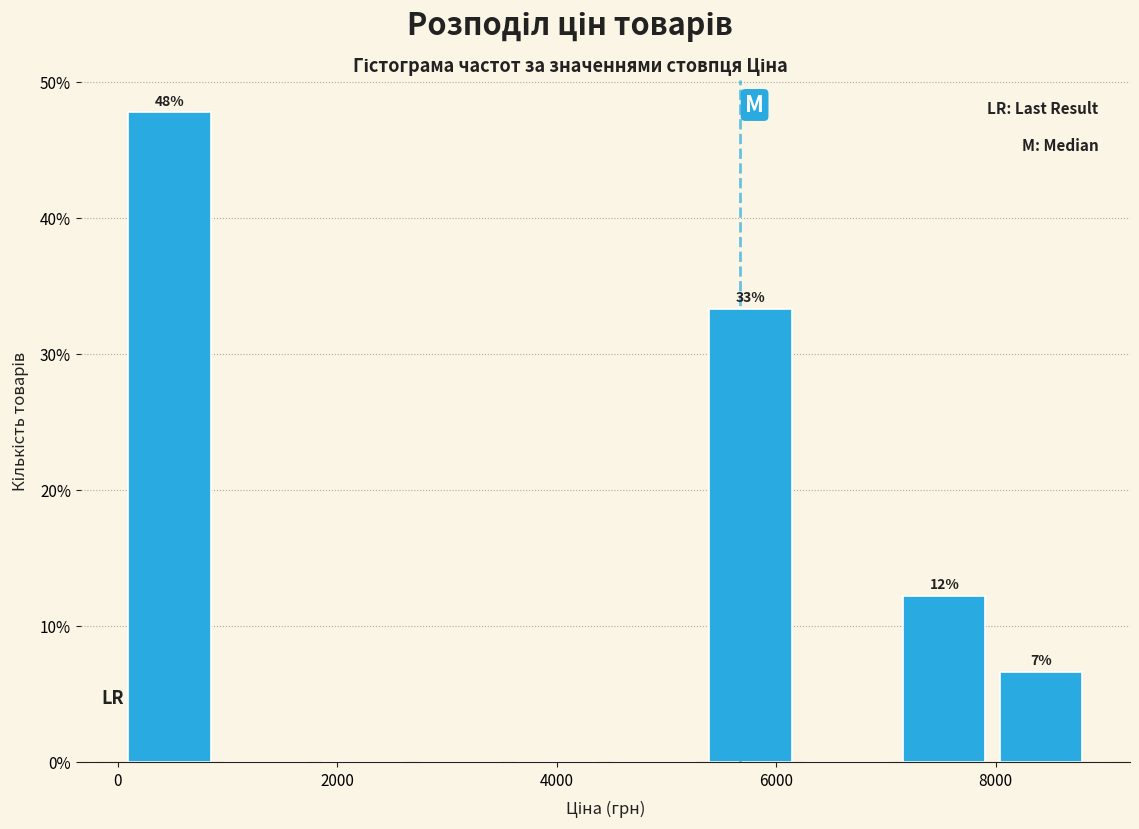

Which range on the x-axis has the tallest bar?

0 to 1000